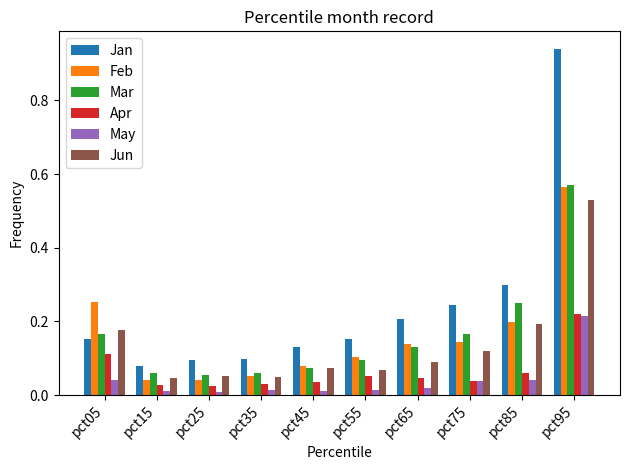

At which category is the sum across all series the highest?

pct95